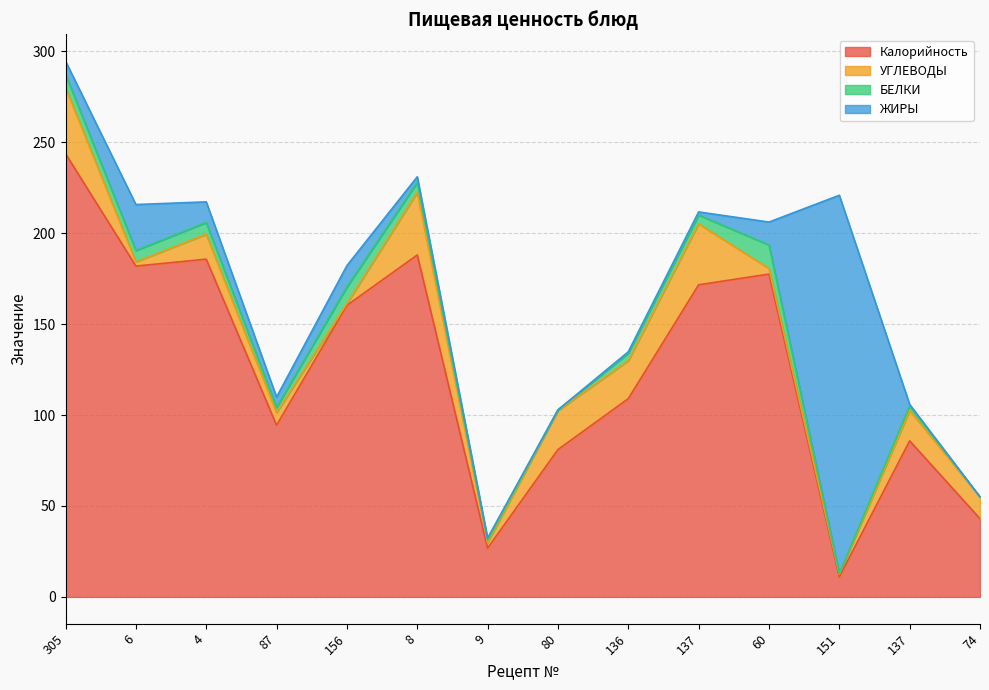

What is the total value across all series at 60?

206.1